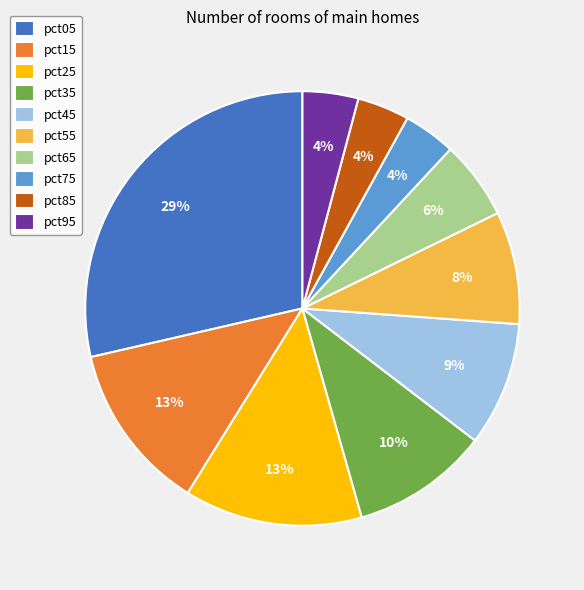

To the nearest percent, what percentage of the pie is pct15?

13%